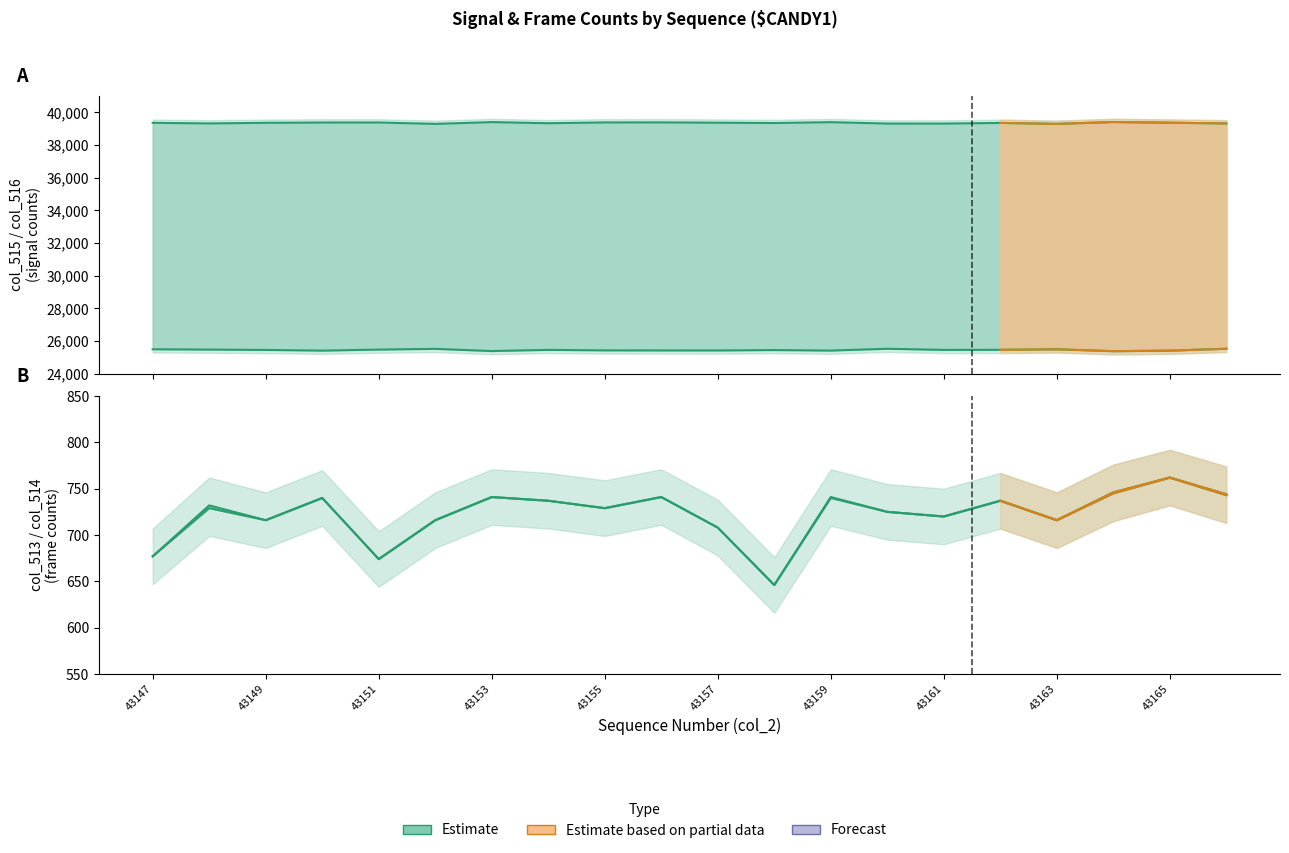

What is the difference between the maximum and minimum values in the col_513 series?

116